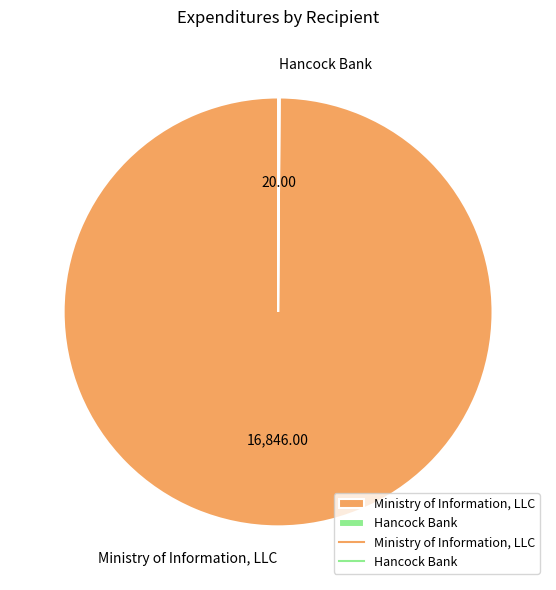

Is there any slice that represents more than half of the pie?

Yes